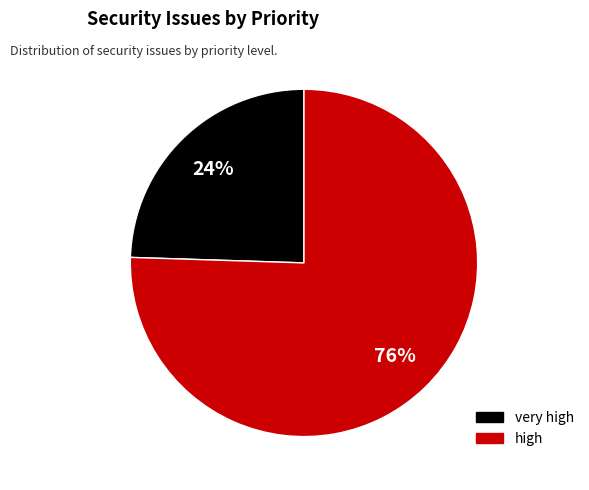

To the nearest percent, what is the average slice percentage?

50%